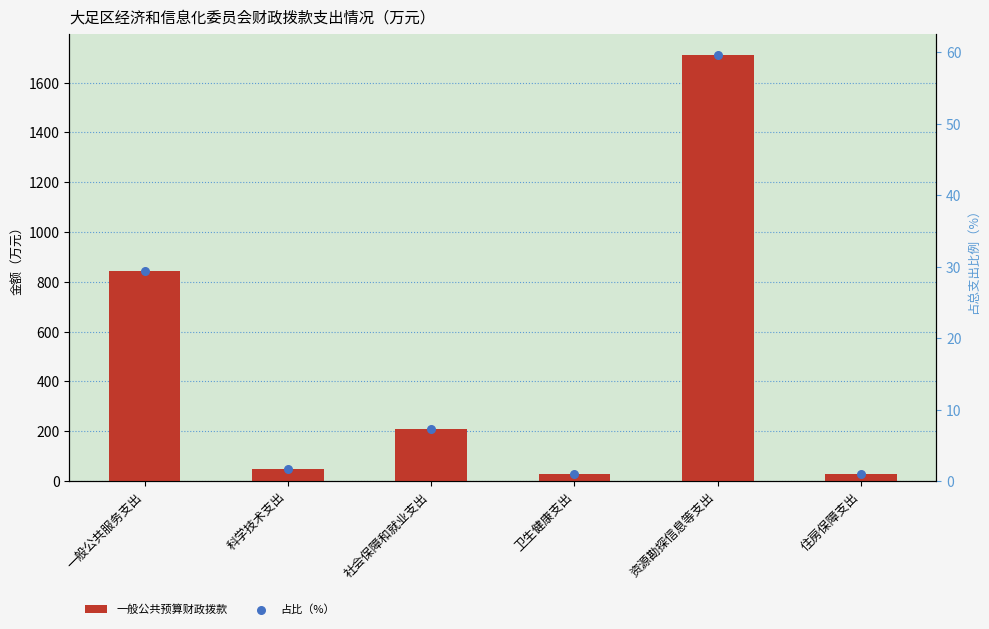

Which series contains the highest Y value?

一般公共预算财政拨款